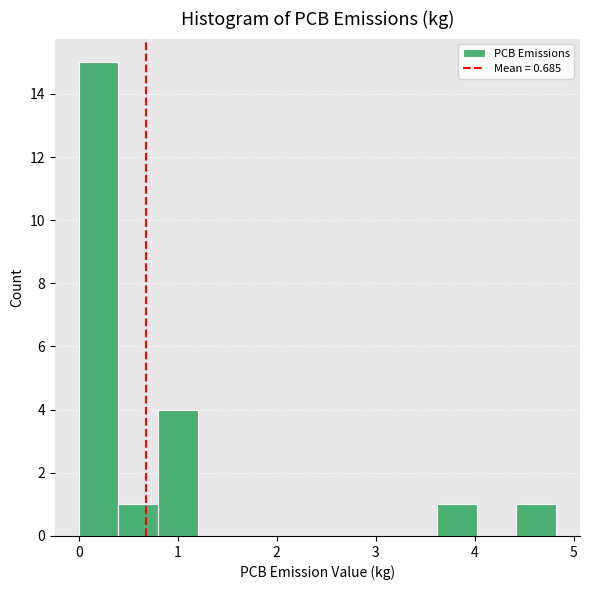

Which range on the x-axis has the tallest bar?

0.0 to 0.4